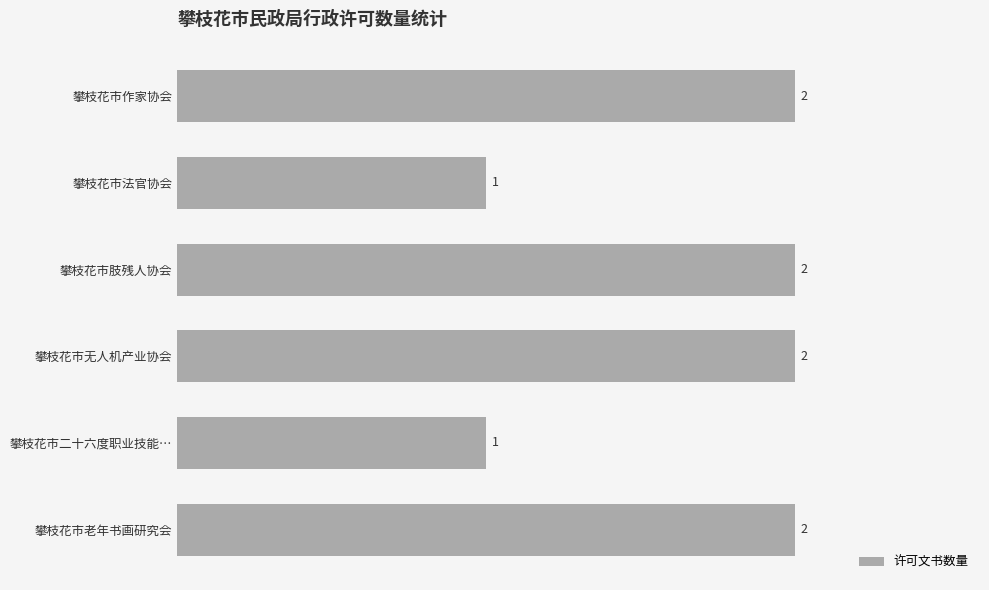

What is the label of the 5th bar from the bottom?

攀枝花市法官协会